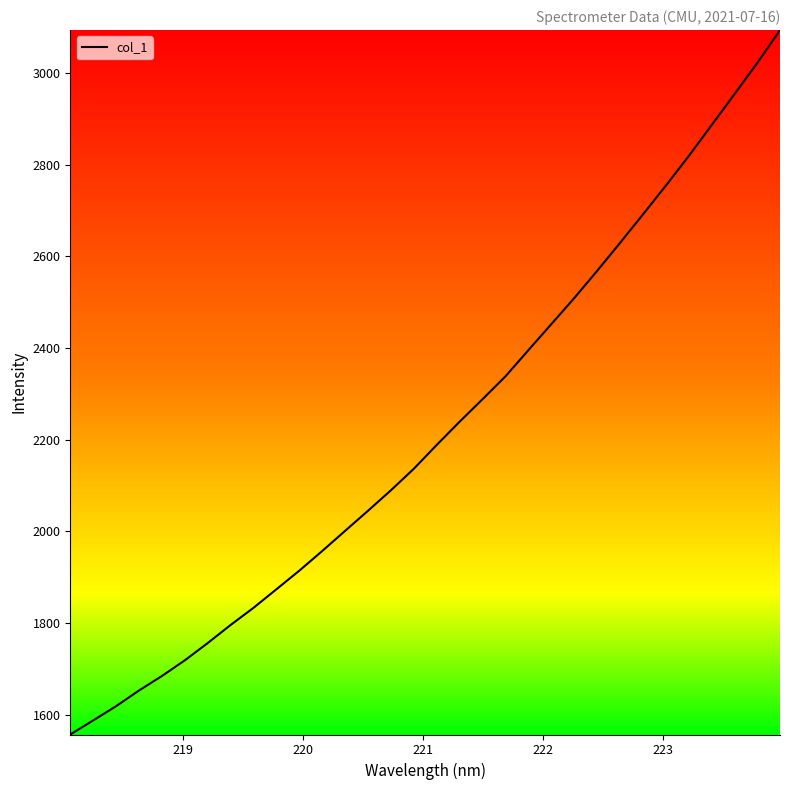

What is the maximum value shown in the chart?

3093.5